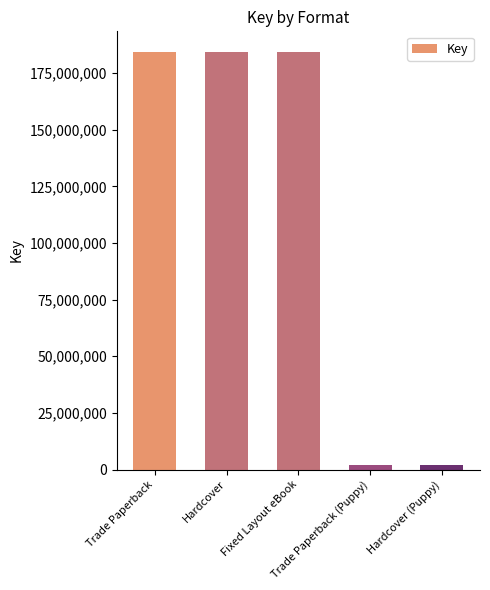

The chart shows a value of 294392063 at Fixed Layout eBook. True or false?

False